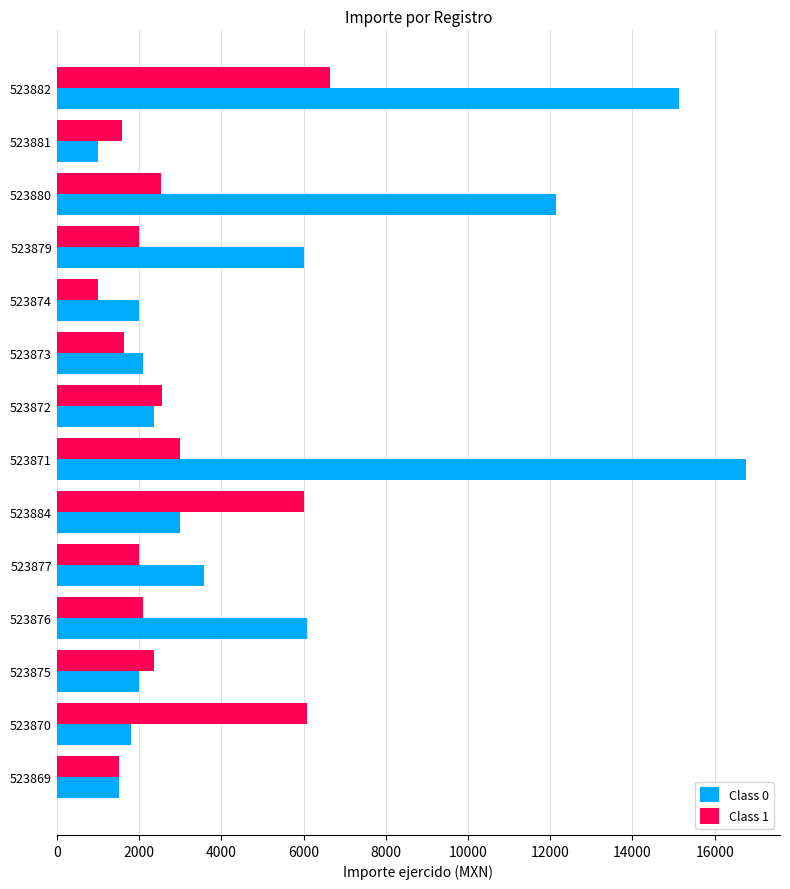

Count the number of categories in the chart.

14